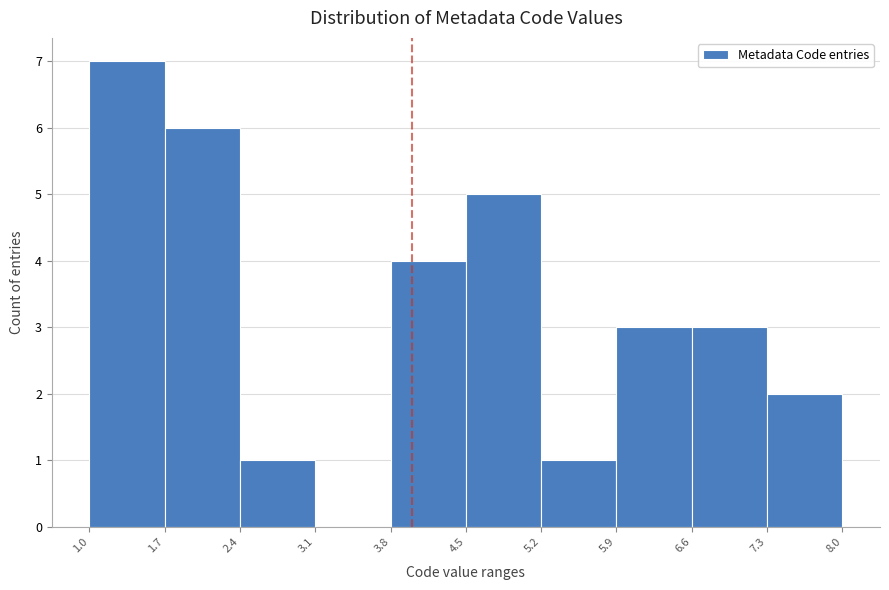

Over which range of the x-axis is the bar tallest?

1.0 to 1.7